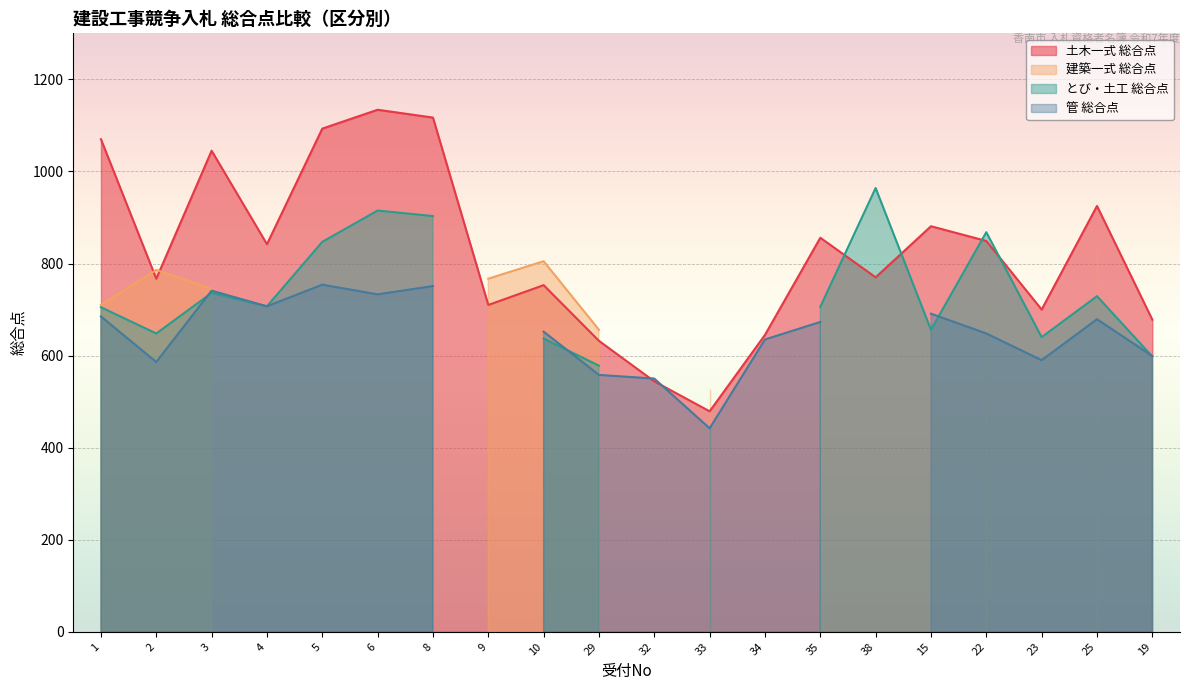

The value of 土木一式 総合点 at 3 is 1045. True or false?

True